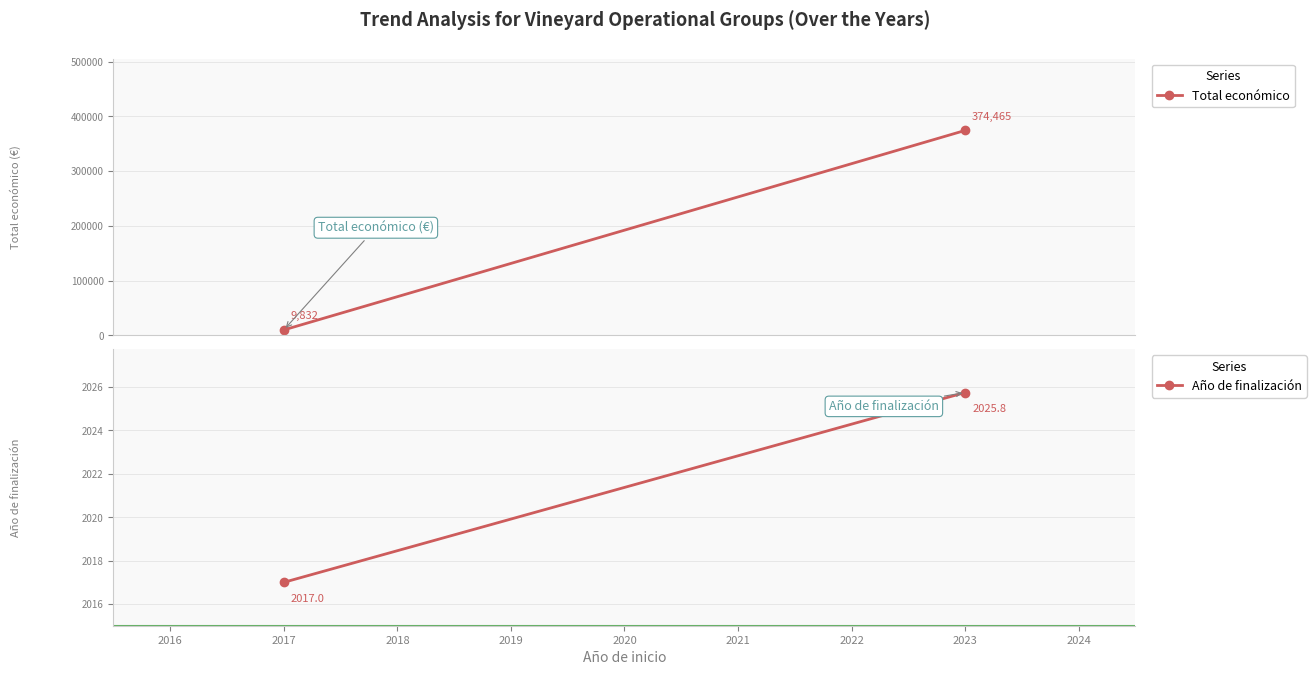

What is the difference between the maximum and minimum values in the Total económico series?

364633.2